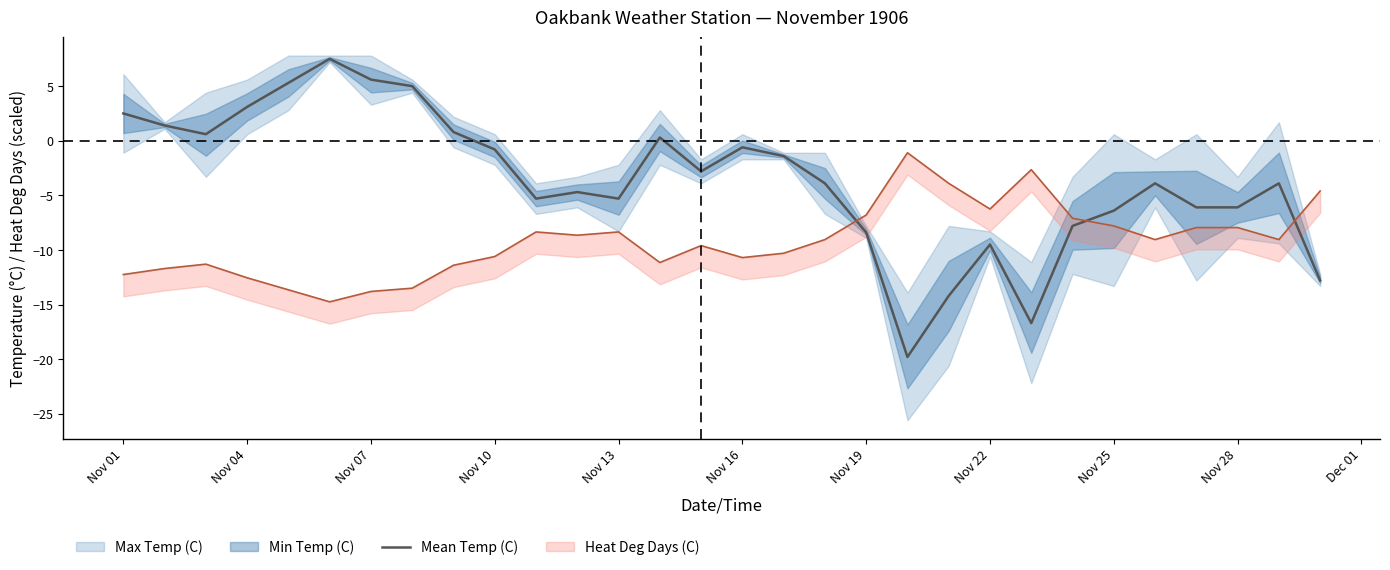

What is the smallest value displayed?

-19.8